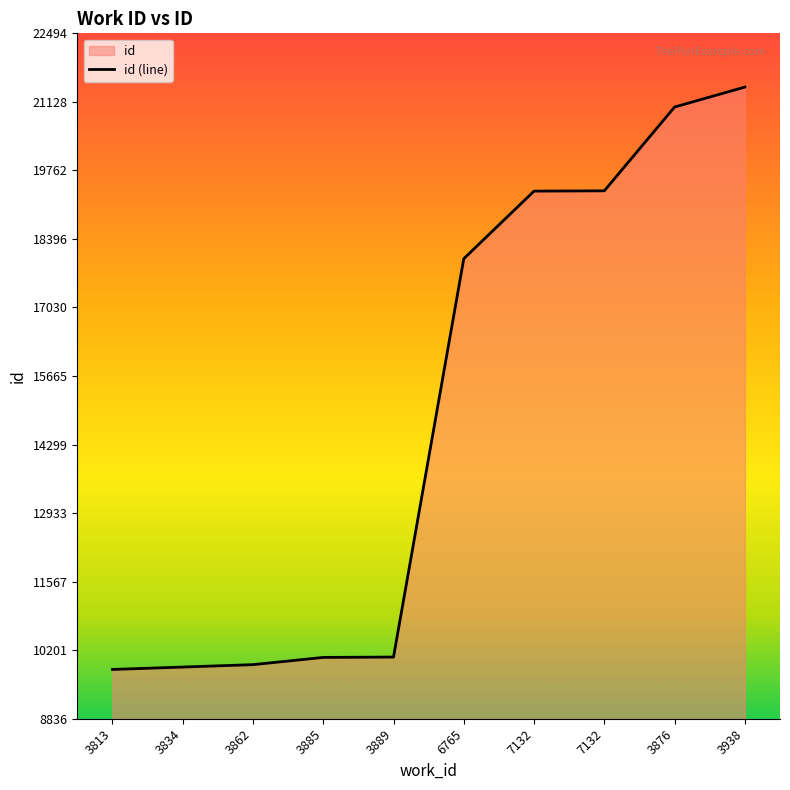

List the labels in order of value, largest first.

3938, 3876, 7132, 7132, 6765, 3889, 3885, 3862, 3834, 3813